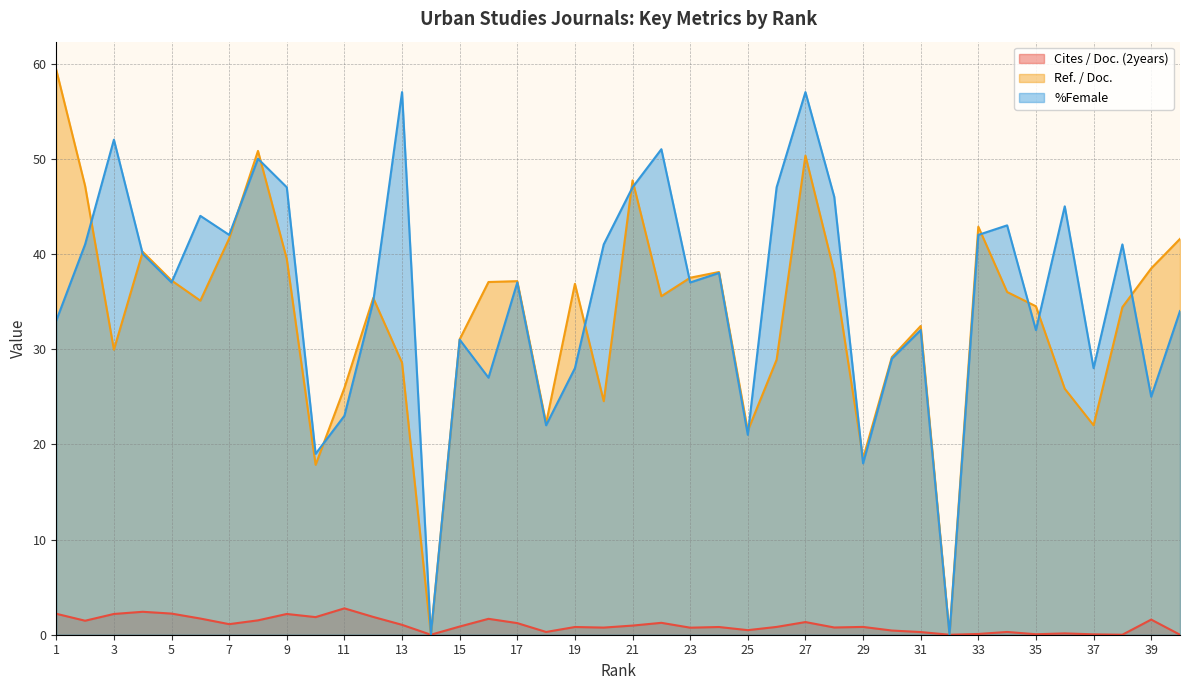

What is the total value across all series at 27?

108.7